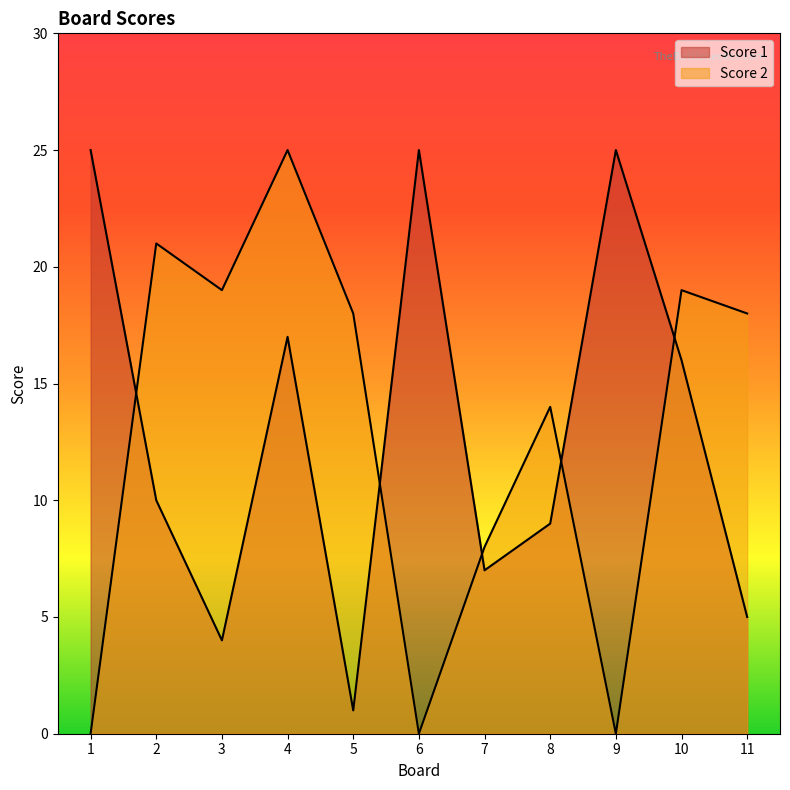

What are all the series names shown in the legend?

Score 1, Score 2